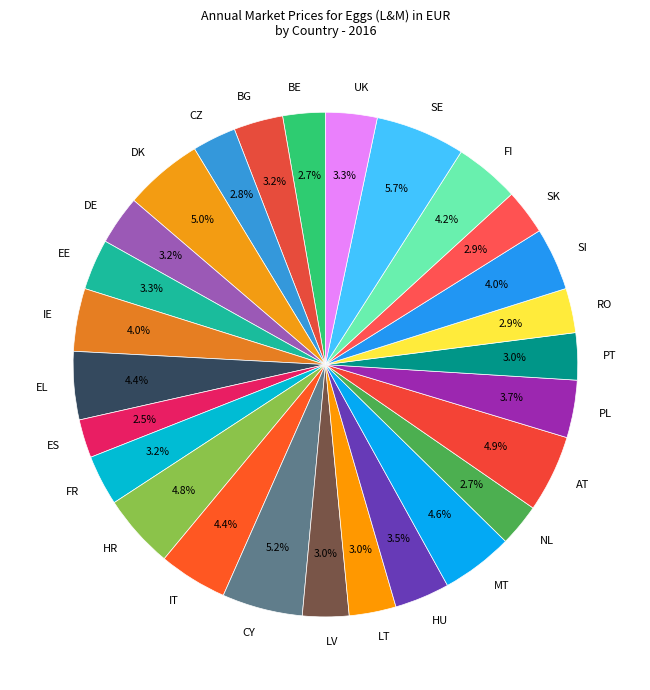

Is it true that DK is 15% of the pie?

False